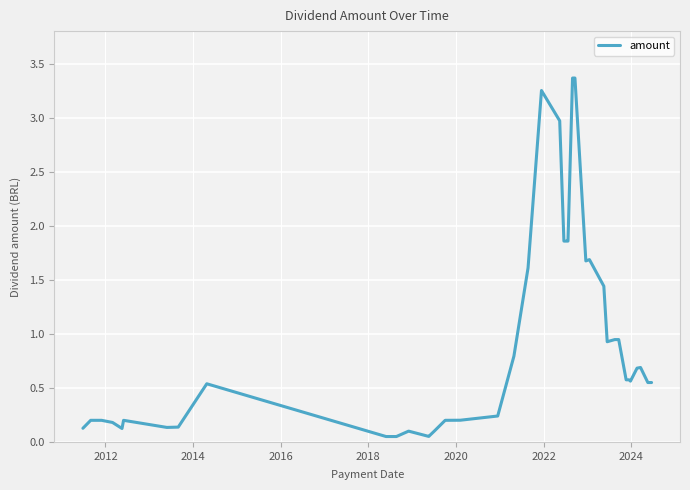

How many lines are shown in the chart?

1